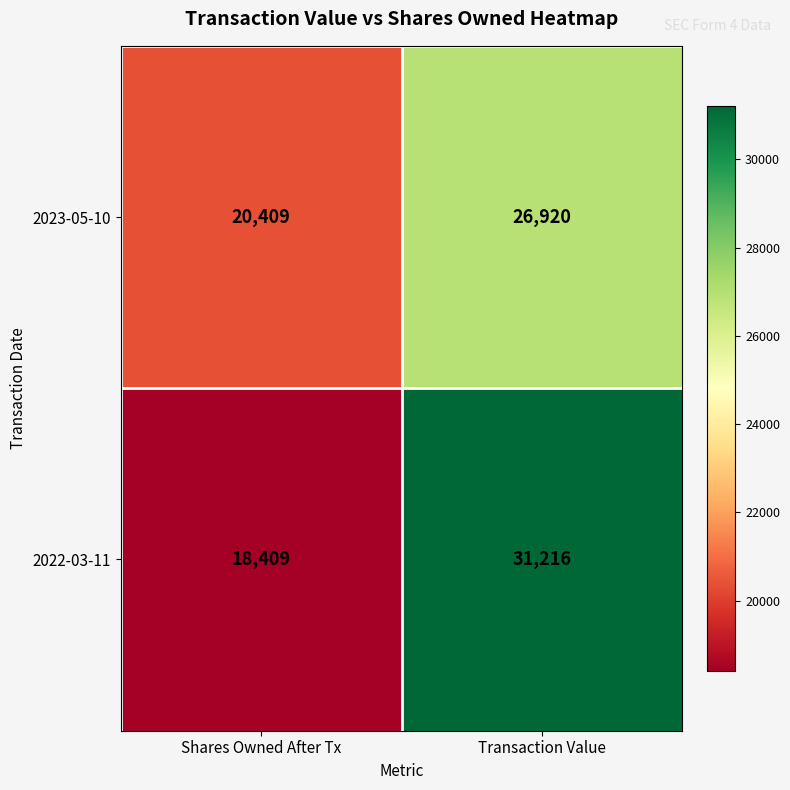

At Transaction Value, list the series in order from smallest to largest.

2023-05-10, 2022-03-11